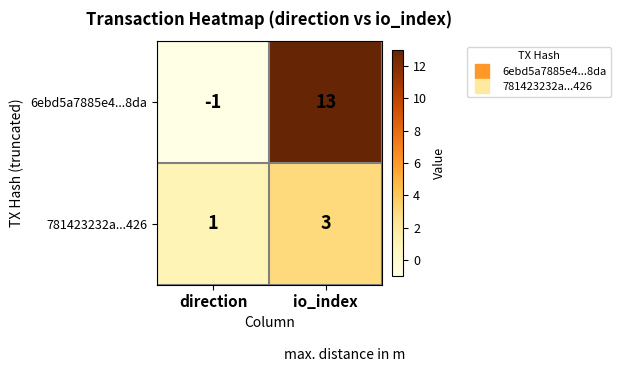

Reading left to right, what are all the values shown in this chart?

6ebd5a7885e4...8da: -1	13
781423232a...426: 1	3